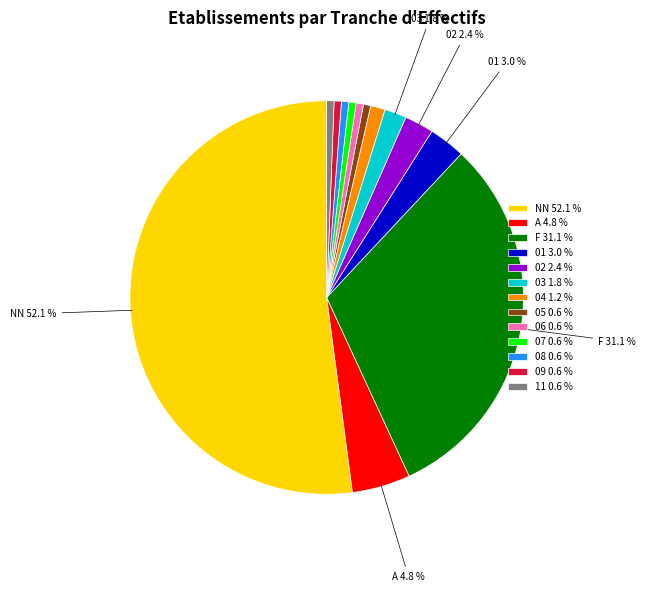

To the nearest percent, what portion does A represent?

5%